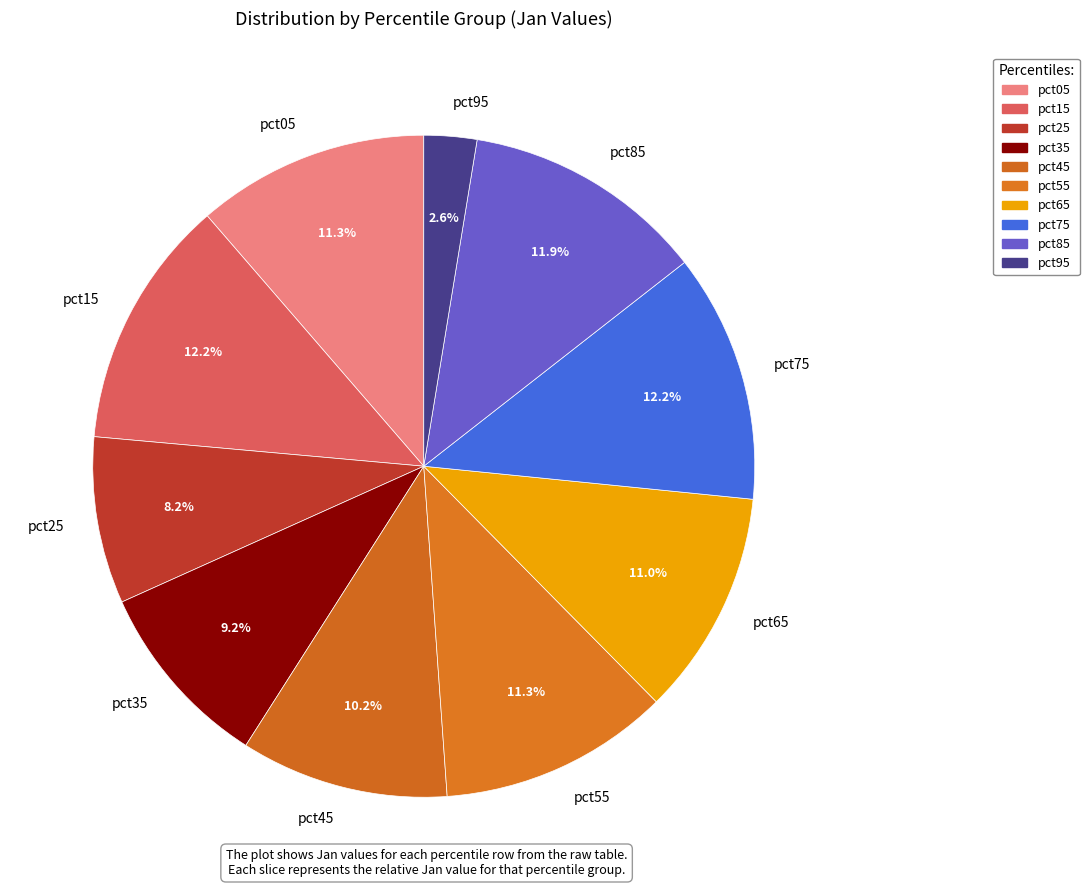

Combined, do pct45 and pct25 account for over 50%?

No